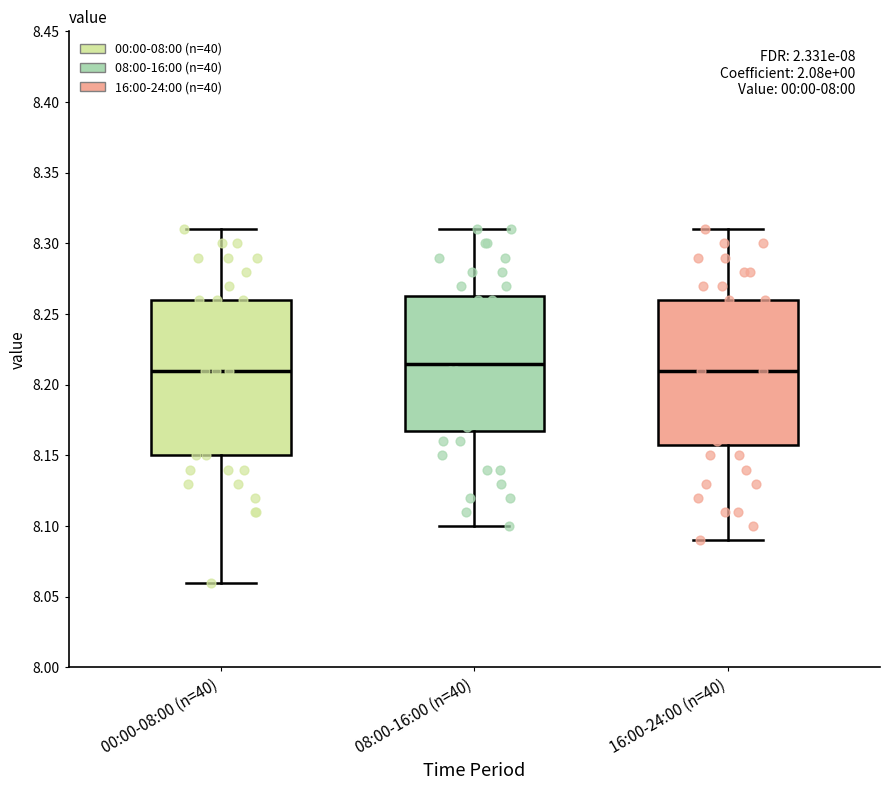

Reading left to right, read every box against the y-axis: the position of its median line, the range the box covers, and the ends of its whiskers. The values are not printed on the chart, so give them approximately, as read against the axis.

00:00-08:00 (n=40): median 8.210, box 8.150 to 8.260, whiskers 8.060 to 8.310
08:00-16:00 (n=40): median 8.215, box 8.170 to 8.265, whiskers 8.100 to 8.310
16:00-24:00 (n=40): median 8.210, box 8.160 to 8.260, whiskers 8.090 to 8.310